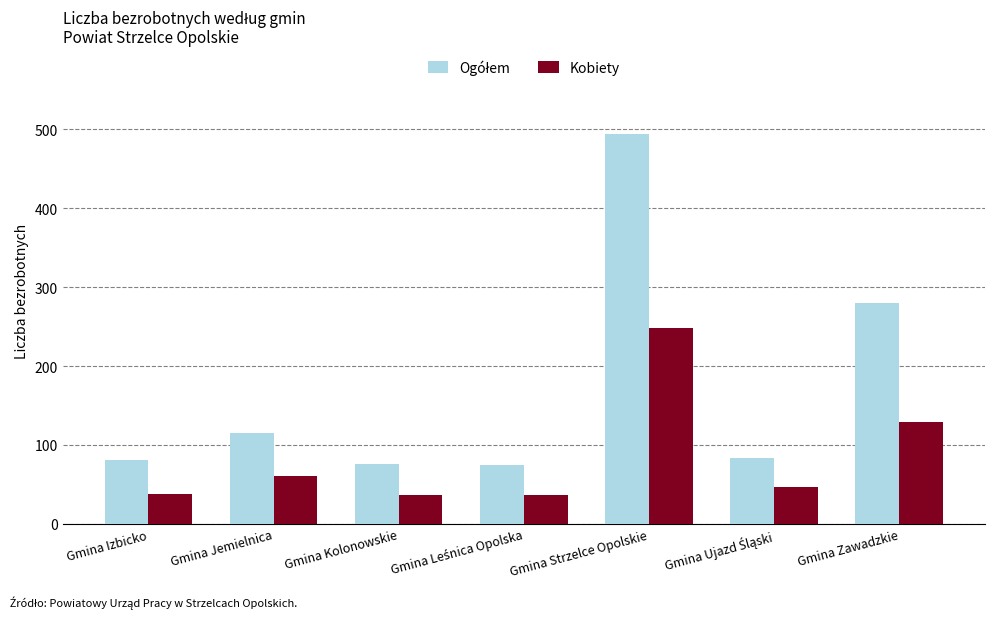

What is the total value across all series at Gmina Strzelce Opolskie?

742